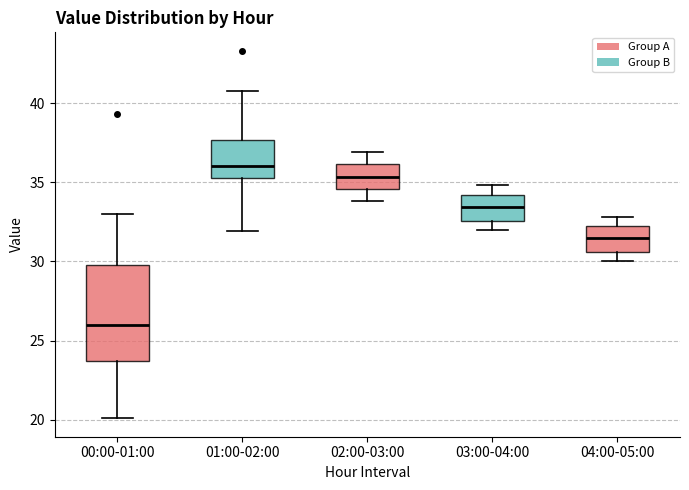

Which box has the highest median line?

01:00-02:00